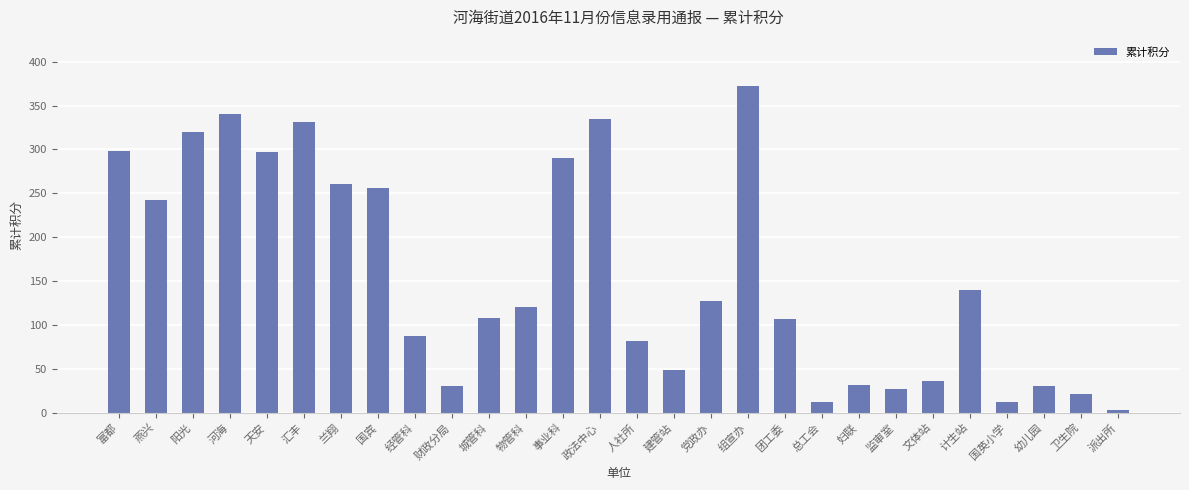

What value does the data have at 幼儿园?

31.0